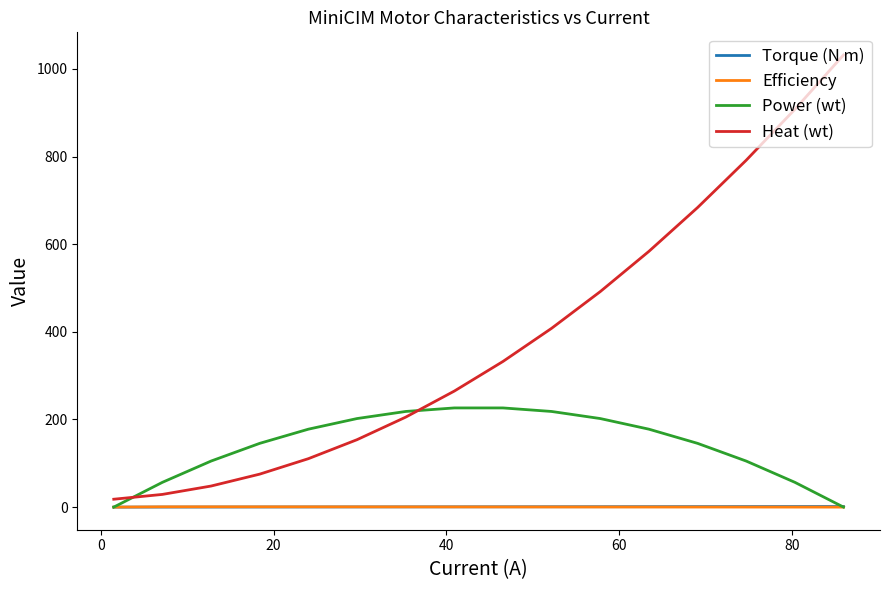

How many series are shown in this chart?

4